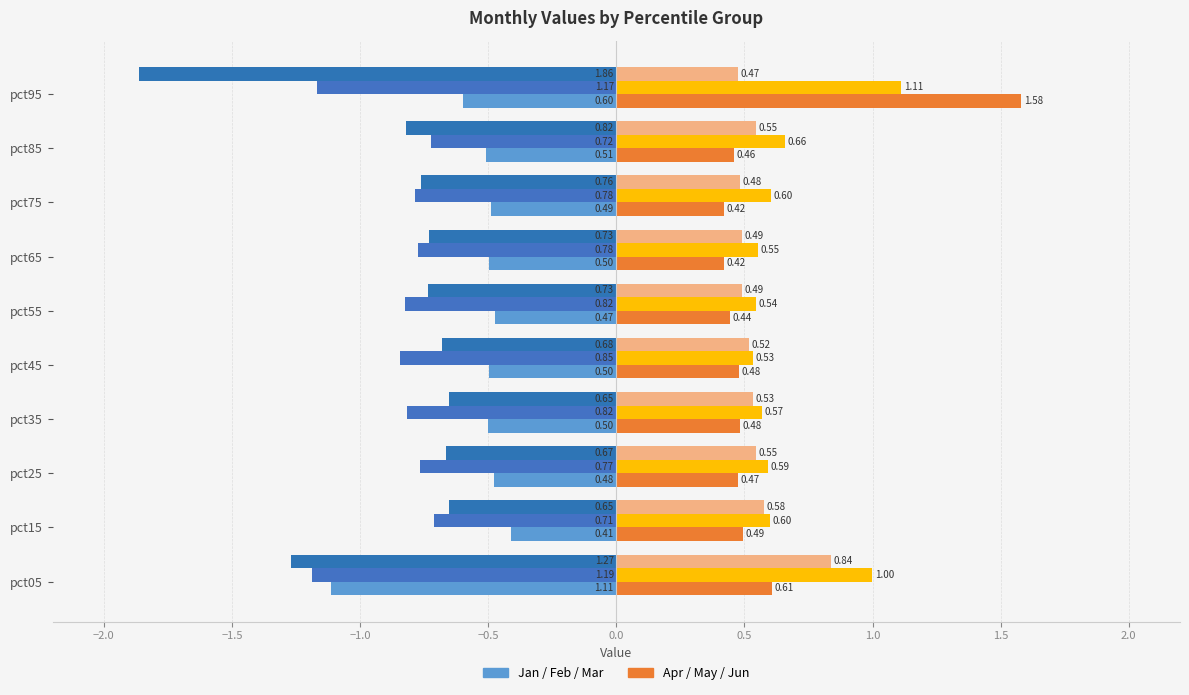

How many series are shown in this chart?

6